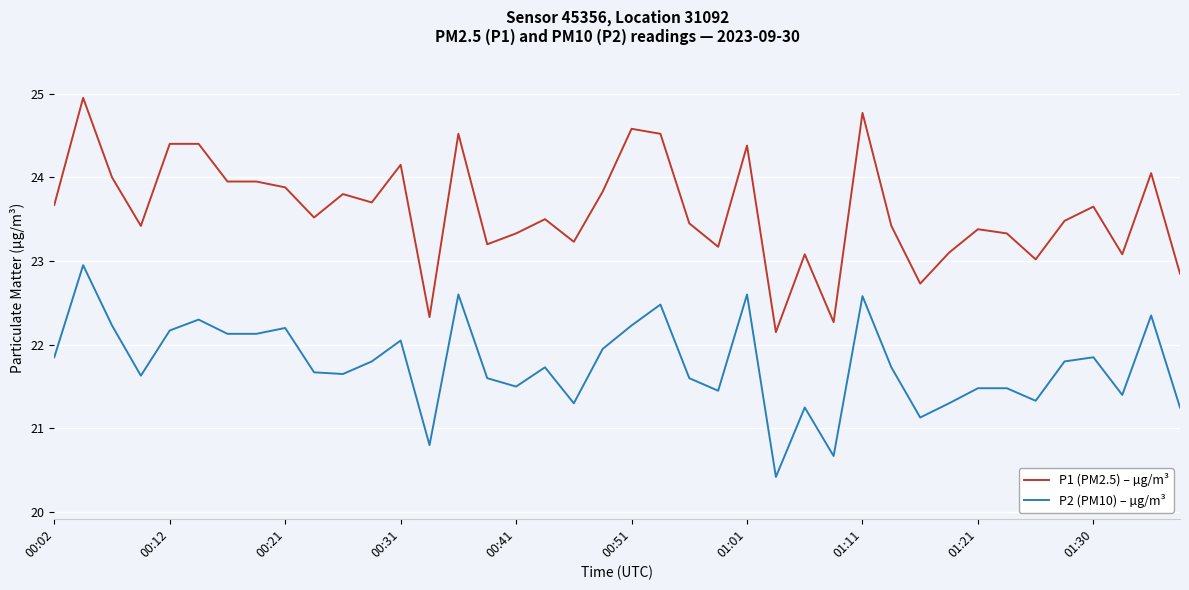

True or false: P1 (PM2.5) – µg/m³ and P2 (PM10) – µg/m³ intersect in this chart.

False